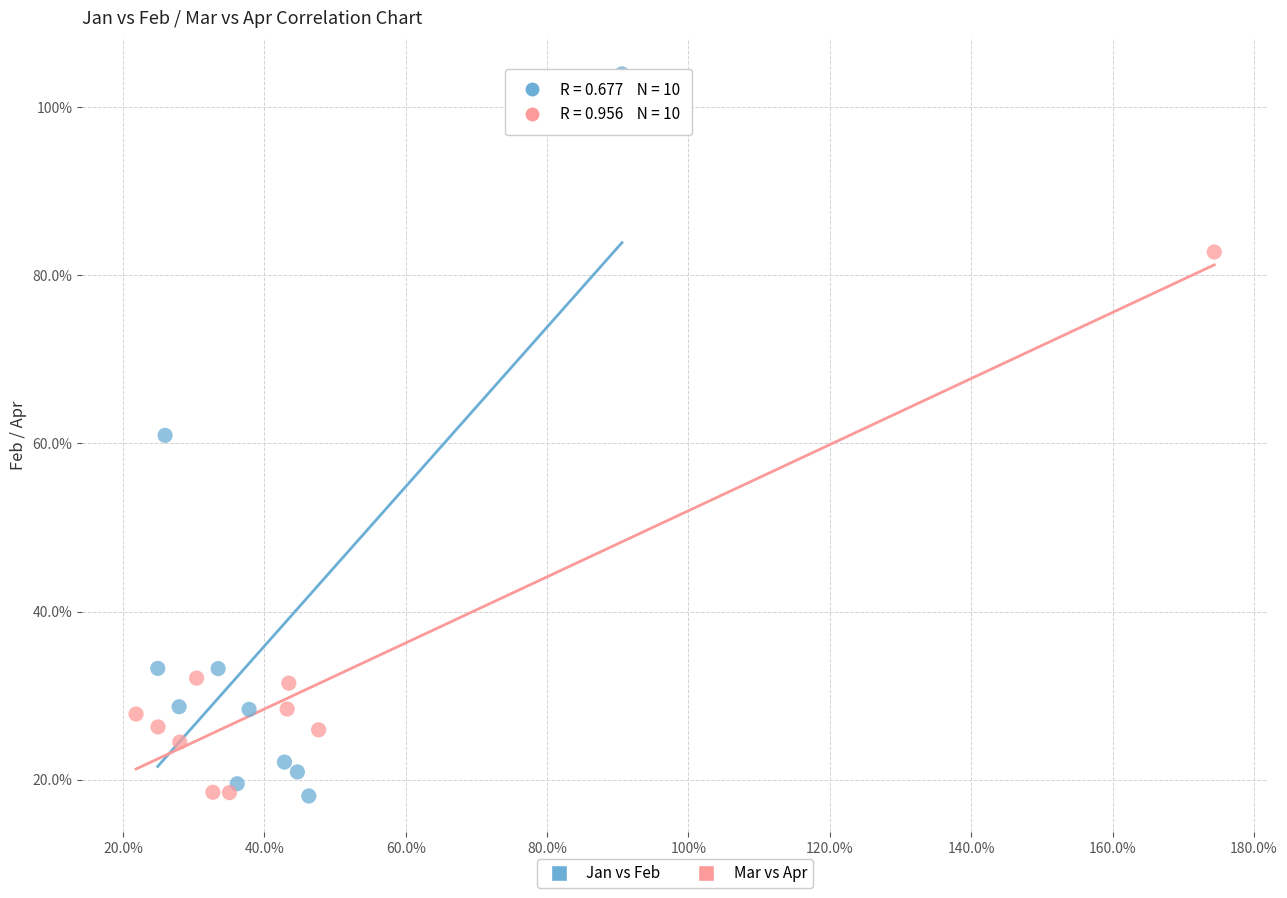

What are all the series names shown in the legend?

Jan vs Feb, Mar vs Apr